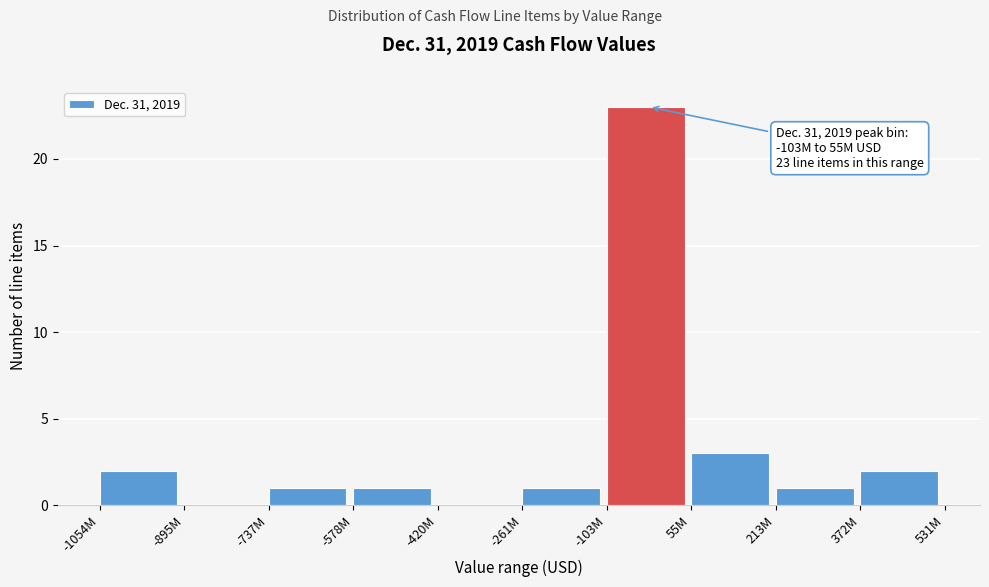

Reading right to left, what are all the values shown in this chart?

372M=2	213M=1	55M=3	-103M=23	-261M=1	-420M=0	-578M=1	-737M=1	-895M=0	-1054M=2